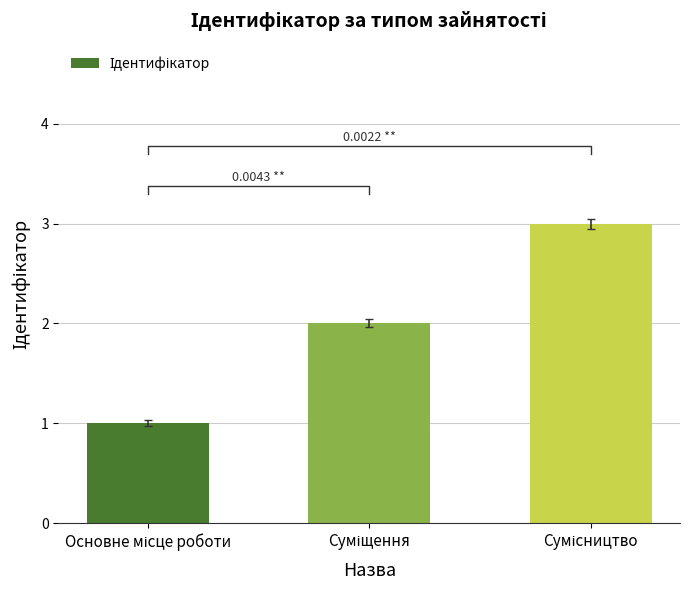

Read the value at Суміщення.

2